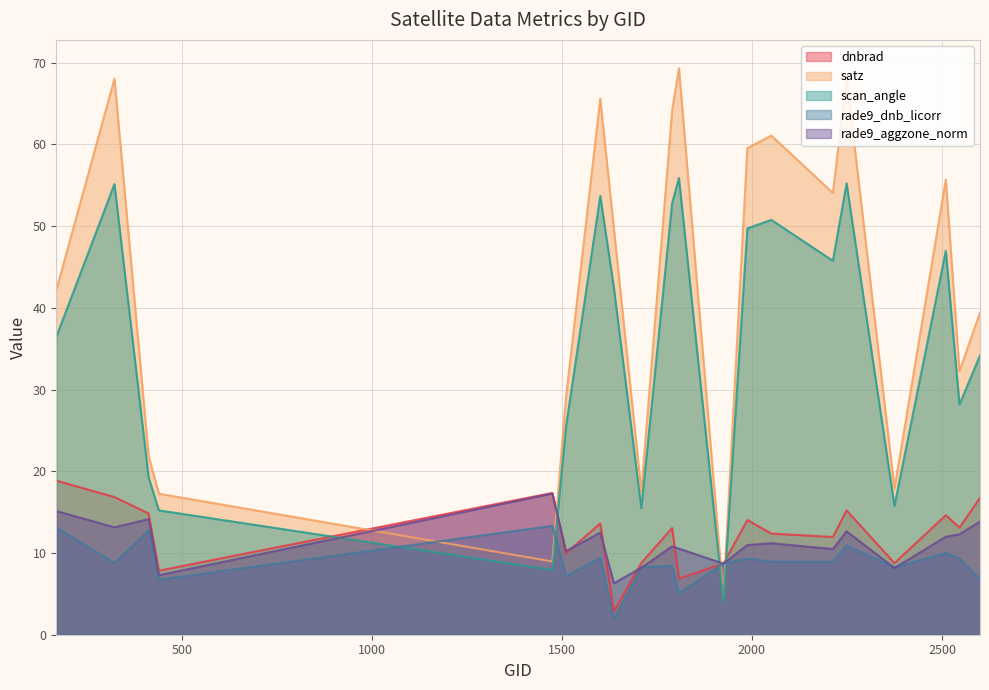

Which series has the largest range (max minus min)?

satz